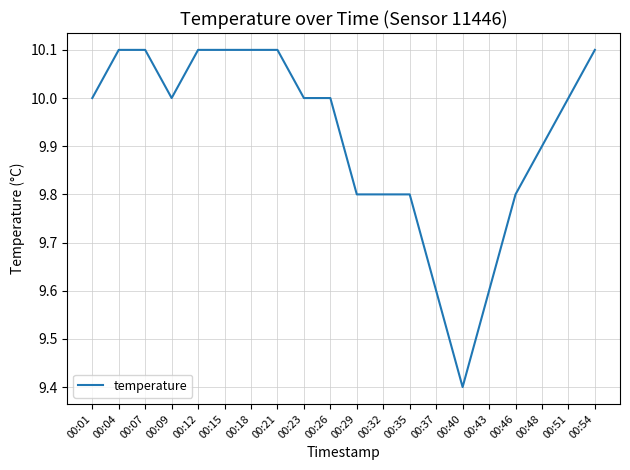

Between 00:09 and 00:07, which is larger?

00:07